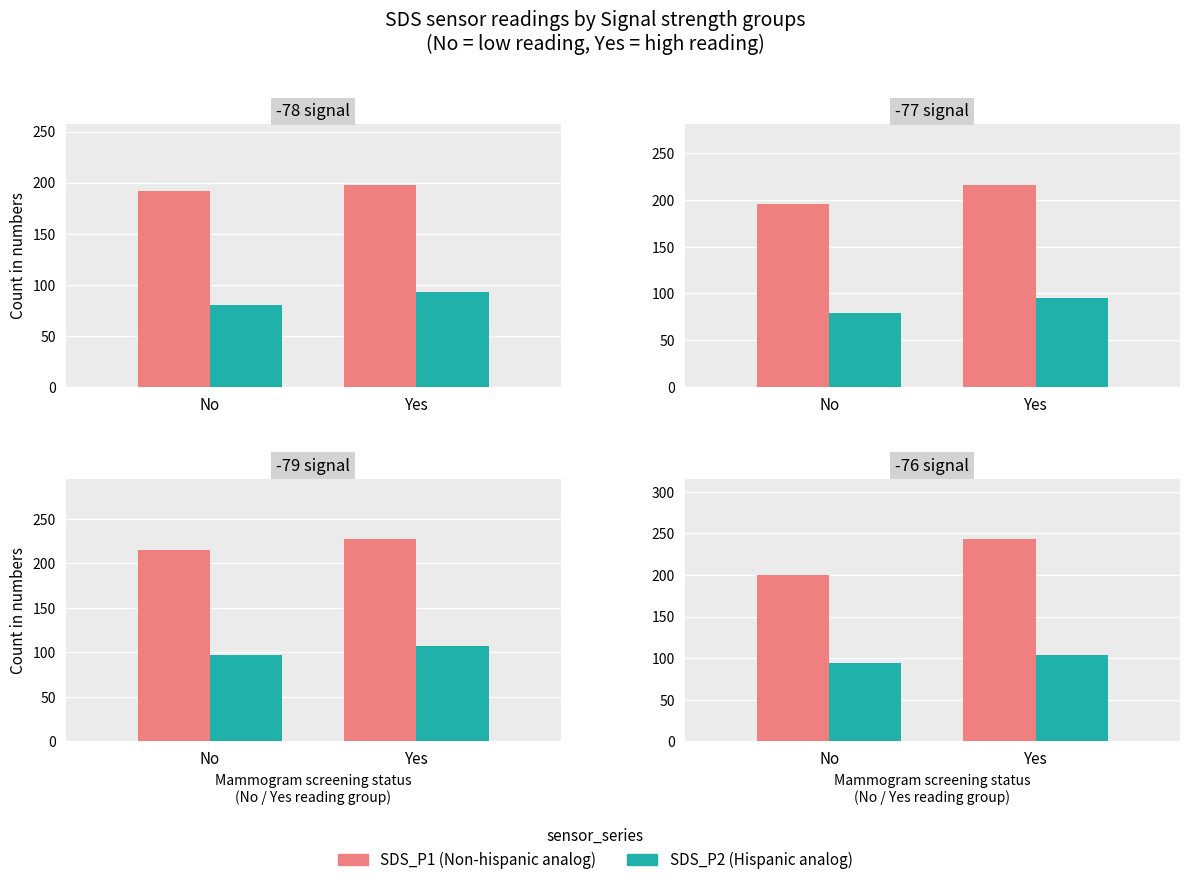

What are all the series names shown in the legend?

SDS_P1, SDS_P2